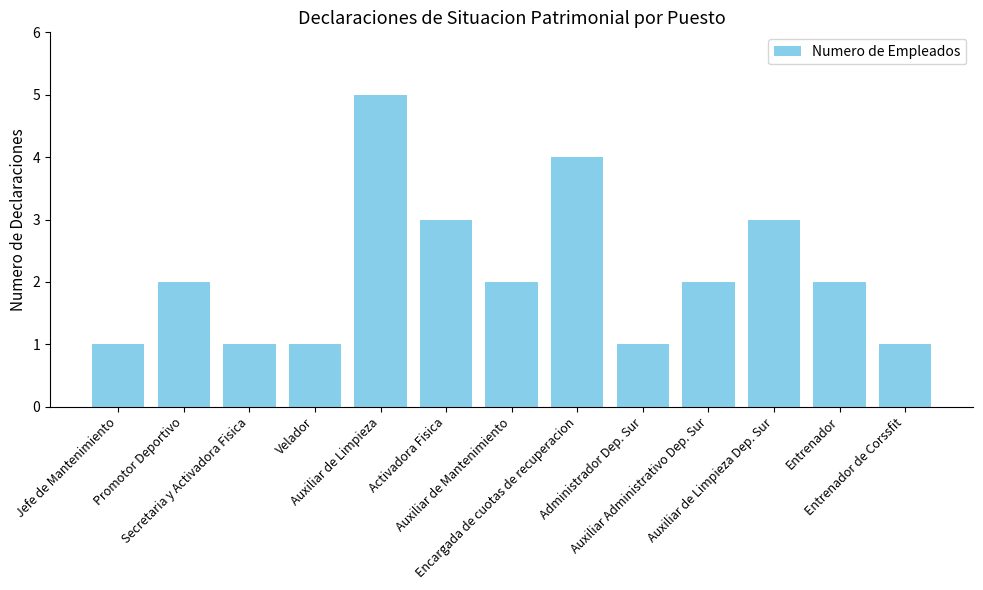

How many data points does each series have?

13